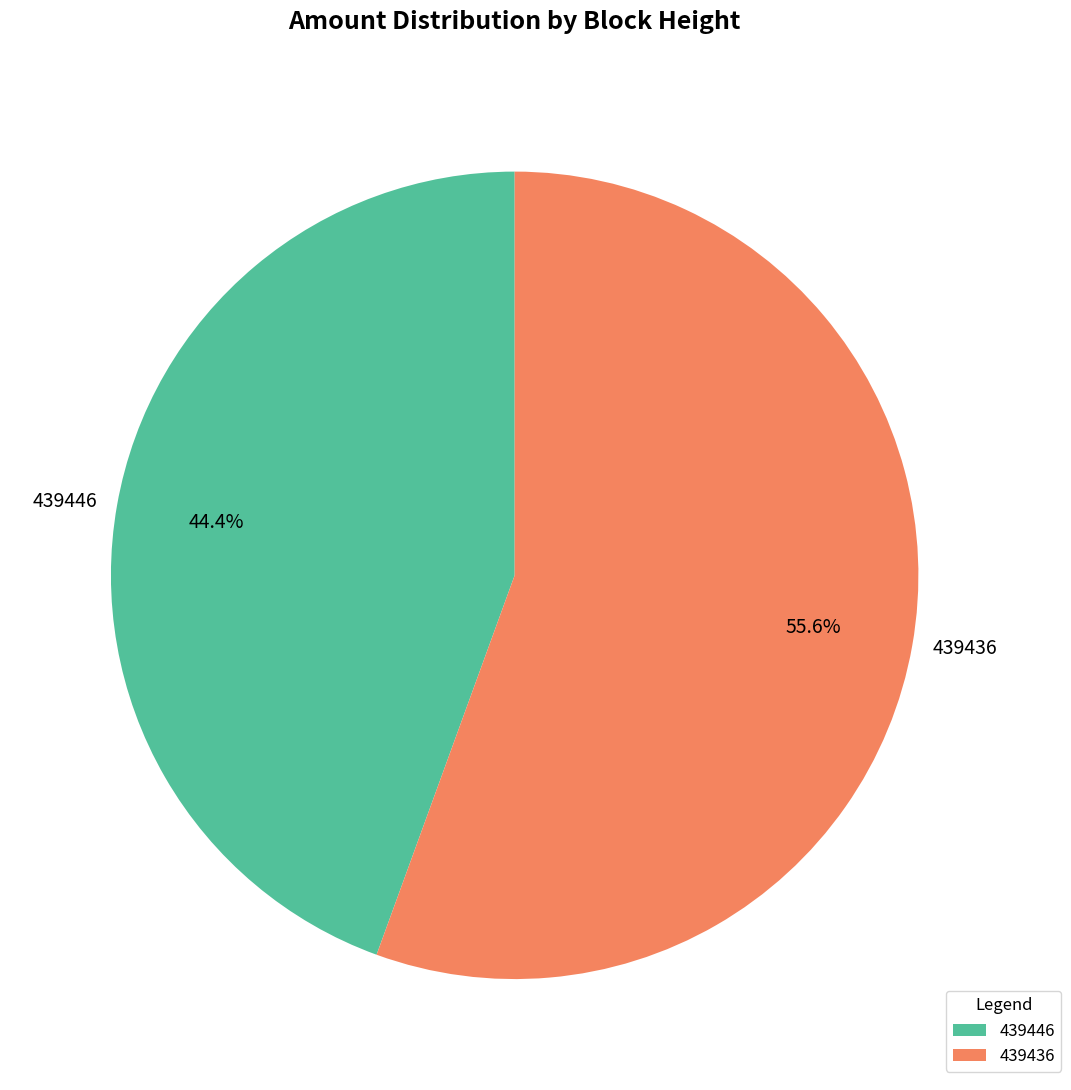

How many segments does this pie chart have?

2